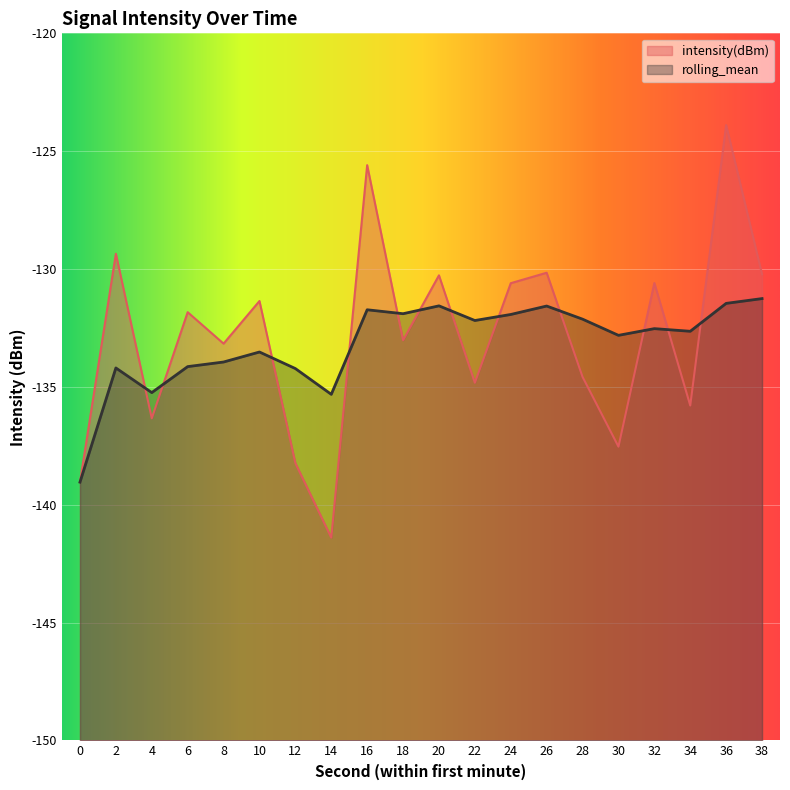

How many values in the intensity(dBm) series are below -131?

12